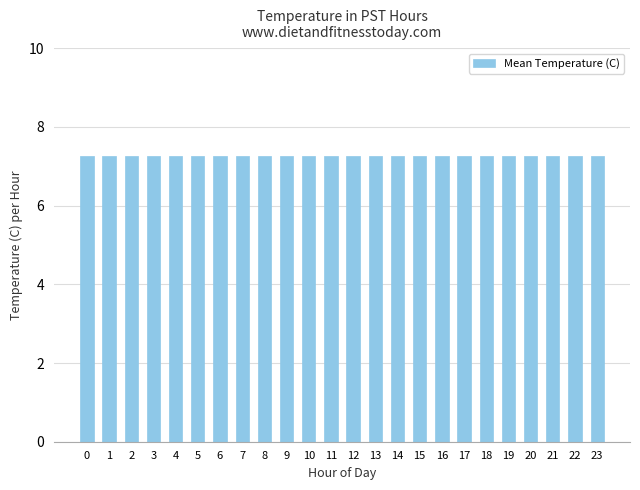

What is the maximum value shown in the chart?

7.2